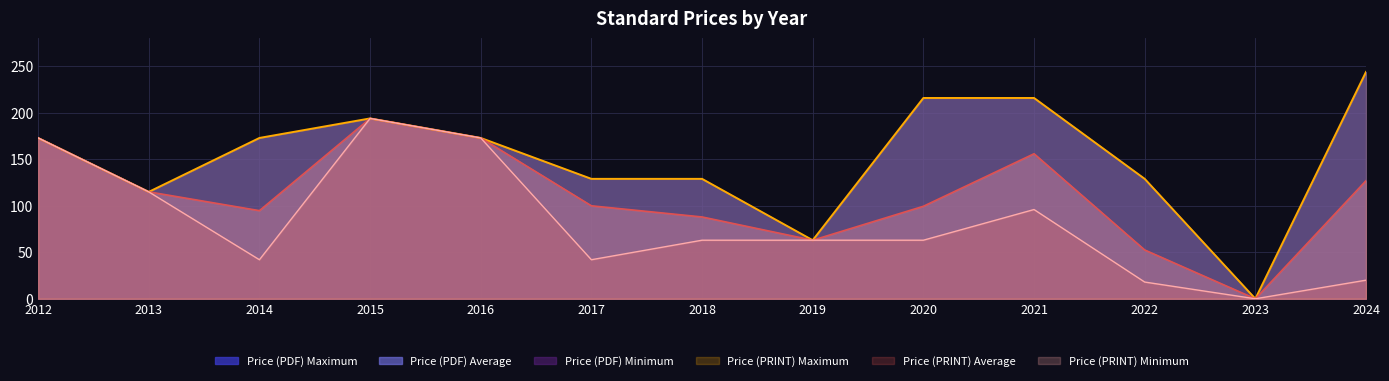

Which label corresponds to the largest value in the chart?

2024